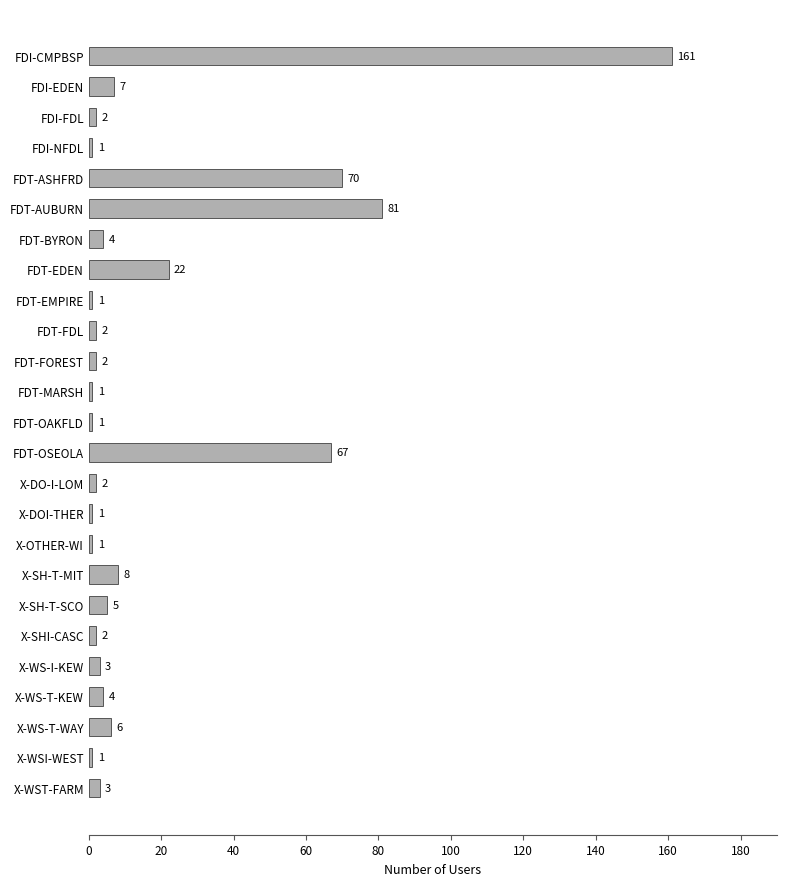

The value at FDI-NFDL is 1. True or false?

True